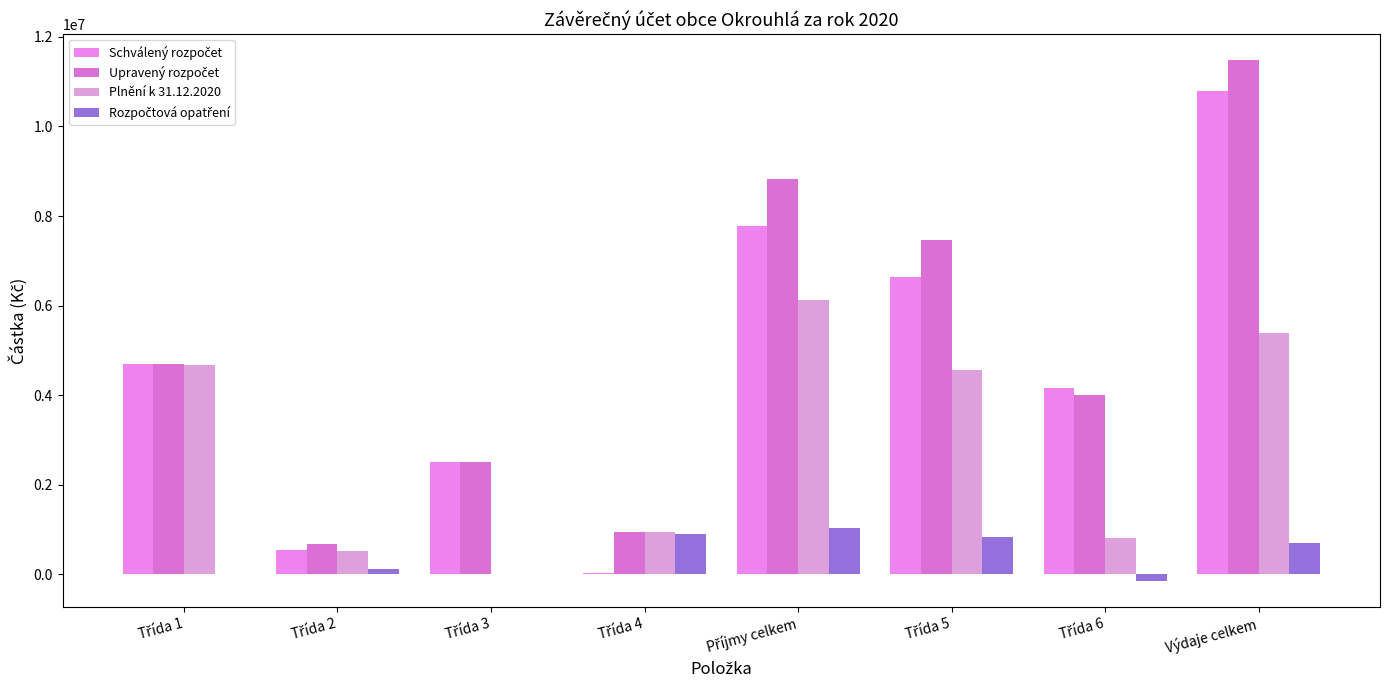

What value does the Rozpočtová opatření series have at Příjmy celkem?

1030672.0